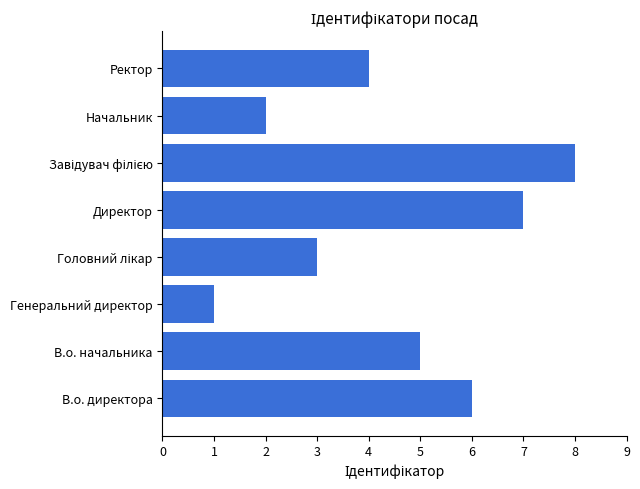

Which has a higher value, В.о. директора or Директор?

Директор